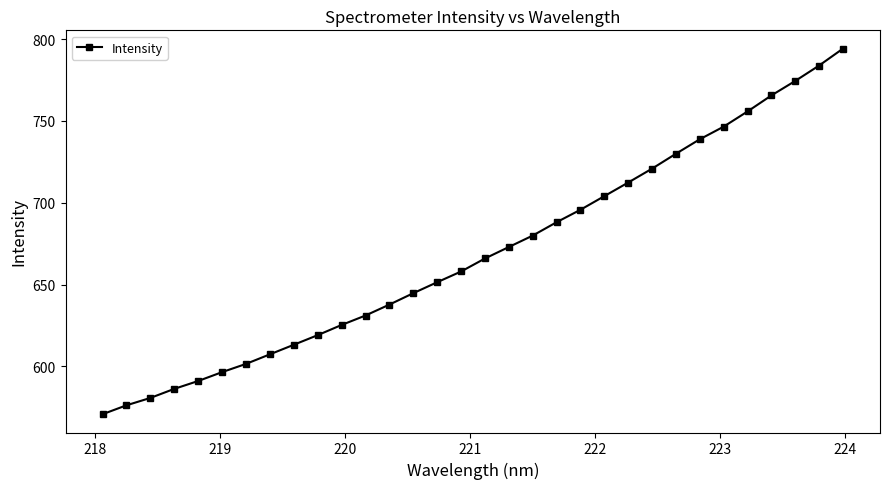

What is the greatest value displayed?

794.2